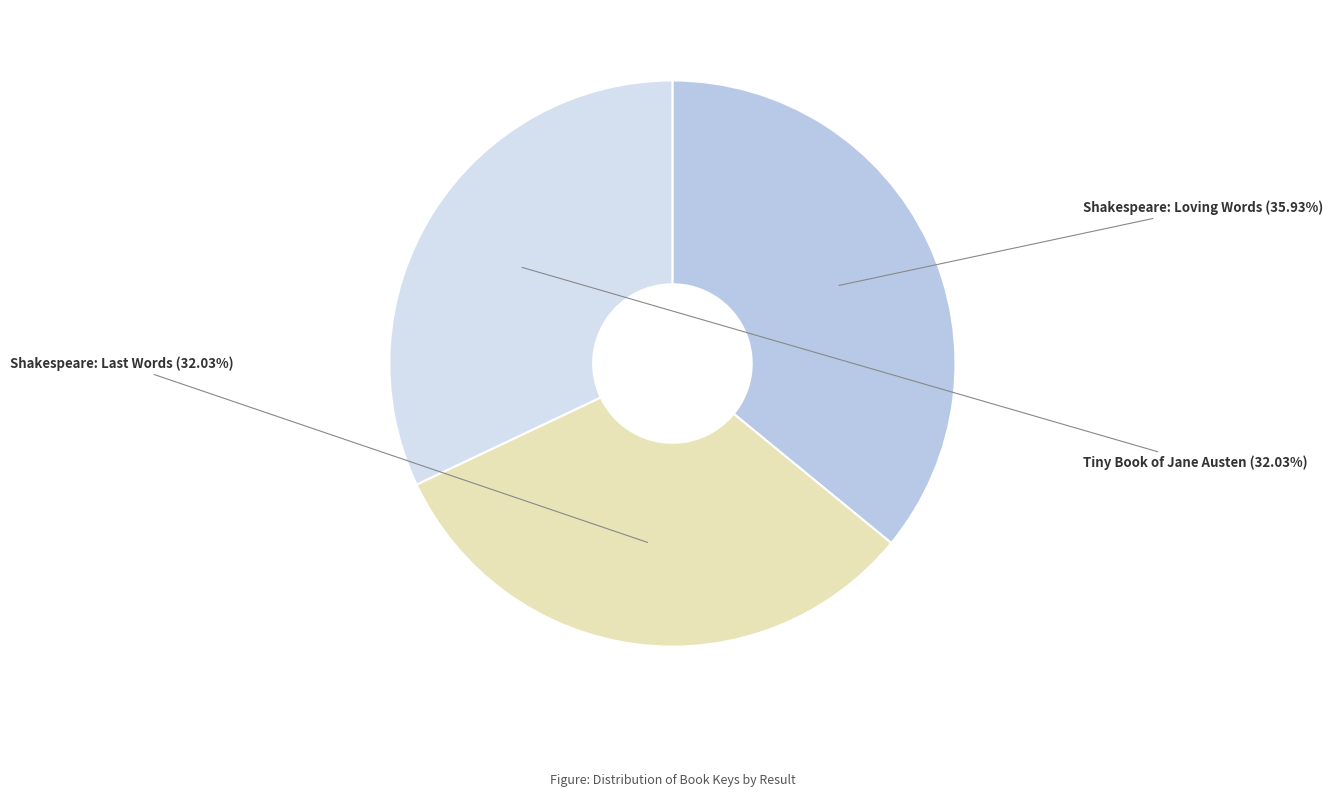

Which slice is the smallest?

Tiny Book of Jane Austen